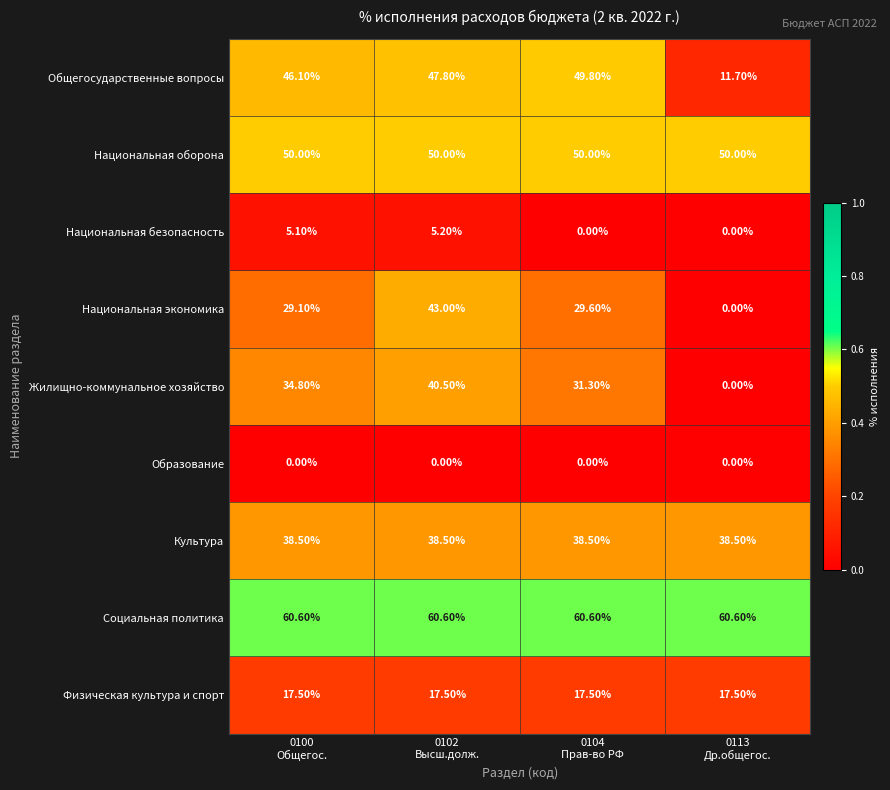

At how many categories does at least one series exceed 0?

4